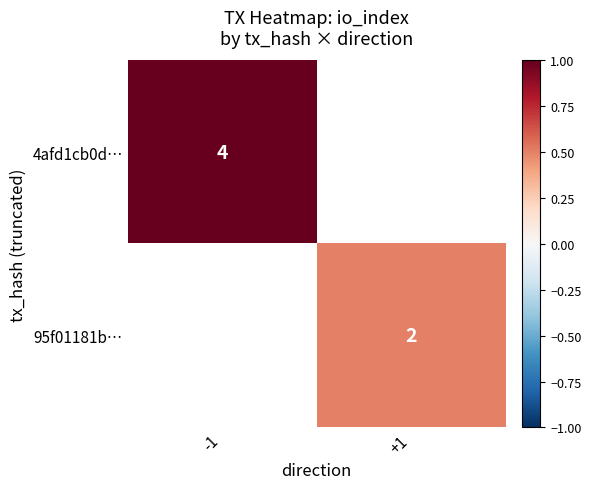

The value of 95f01181b… at +1 is 3. True or false?

False